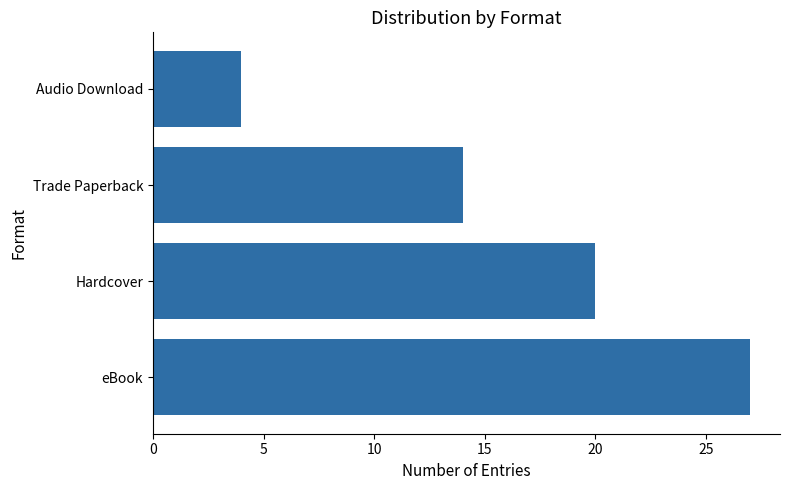

Reading bottom to top, extract all data points from this chart.

27	20	14	4